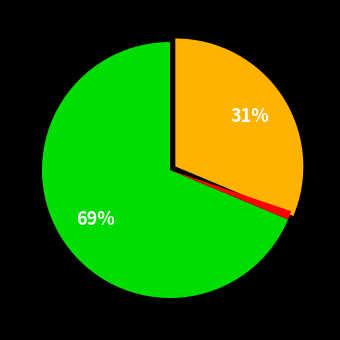

Does any single category account for the majority?

Yes